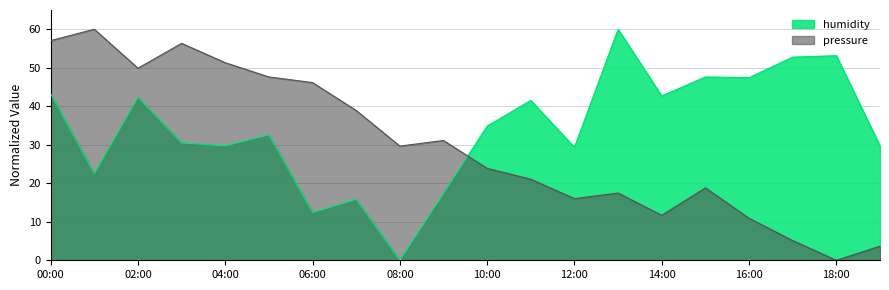

Reading right to left, extract all data points from this chart.

pressure_norm: 19:00=3.7	18:00=0.0	17:00=5.1	16:00=10.9	15:00=18.8	14:00=11.7	13:00=17.5	12:00=16.0	11:00=21.0	10:00=23.9	09:00=31.1	08:00=29.7	07:00=38.9	06:00=46.1	05:00=47.6	04:00=51.3	03:00=56.3	02:00=49.9	01:00=60.0	00:00=57.1
humidity: 19:00=29.7	18:00=53.1	17:00=52.8	16:00=47.4	15:00=47.6	14:00=42.7	13:00=60.0	12:00=29.3	11:00=41.5	10:00=34.9	09:00=17.3	08:00=0.0	07:00=15.8	06:00=12.4	05:00=32.6	04:00=29.7	03:00=30.5	02:00=42.3	01:00=22.5	00:00=43.2